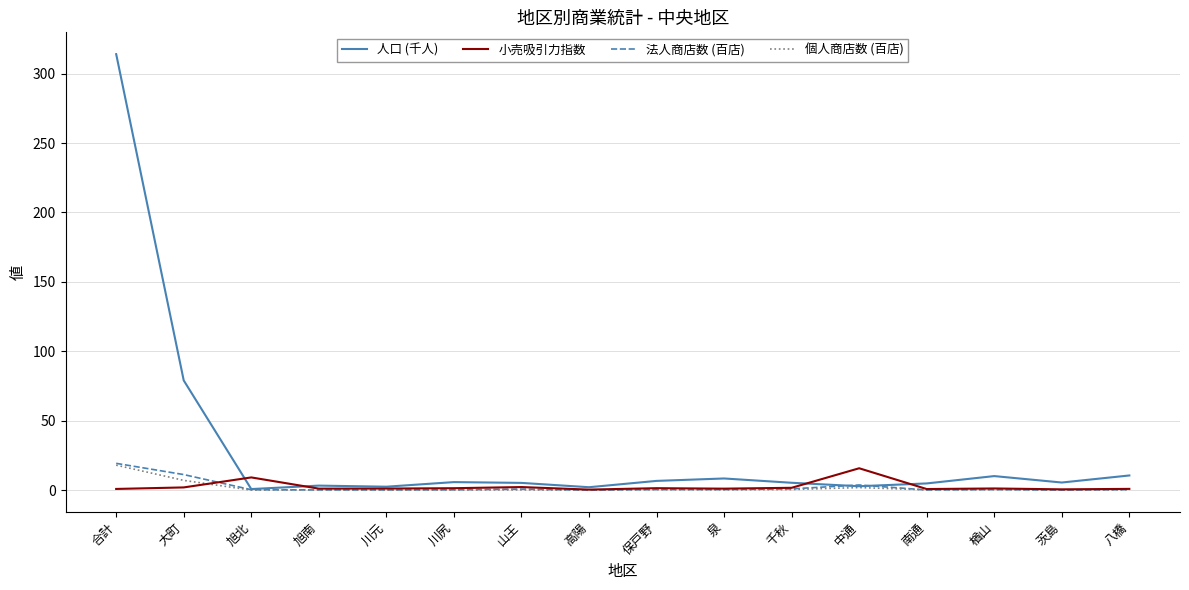

What is the sum of the 人口 (千人) values at 楢山 and 茨島?

15.9